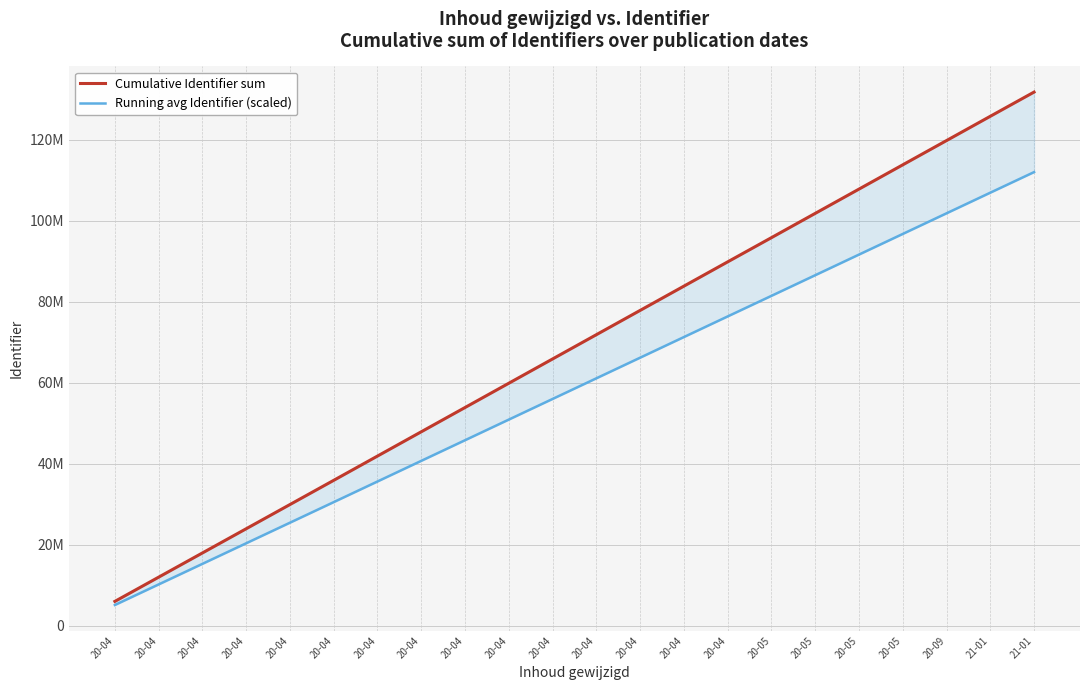

At which category is the sum across all series the highest?

21-01